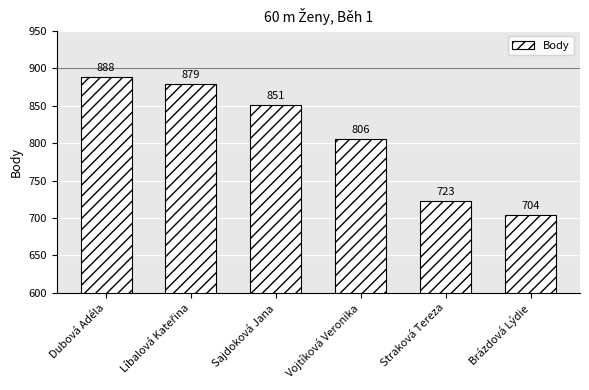

Which category has the lowest value across all series?

Brázdová Lýdie